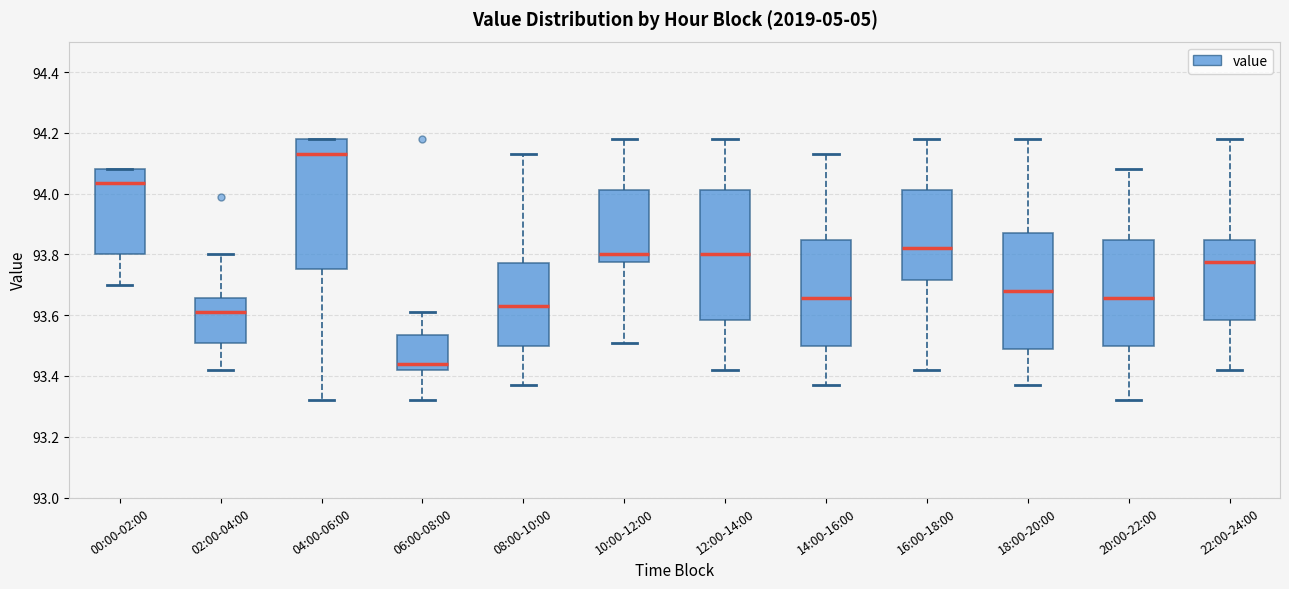

Reading left to right, read every box against the y-axis: the position of its median line, the range the box covers, and the ends of its whiskers. The values are not printed on the chart, so give them approximately, as read against the axis.

00:00-02:00: median 94.04, box 93.80 to 94.08, whiskers 93.70 to 94.08
02:00-04:00: median 93.62, box 93.52 to 93.66, whiskers 93.42 to 93.80
04:00-06:00: median 94.14, box 93.76 to 94.18, whiskers 93.32 to 94.18
06:00-08:00: median 93.44, box 93.42 to 93.54, whiskers 93.32 to 93.62
08:00-10:00: median 93.64, box 93.50 to 93.78, whiskers 93.38 to 94.14
10:00-12:00: median 93.80, box 93.78 to 94.02, whiskers 93.52 to 94.18
12:00-14:00: median 93.80, box 93.58 to 94.02, whiskers 93.42 to 94.18
14:00-16:00: median 93.66, box 93.50 to 93.84, whiskers 93.38 to 94.14
16:00-18:00: median 93.82, box 93.72 to 94.02, whiskers 93.42 to 94.18
18:00-20:00: median 93.68, box 93.48 to 93.88, whiskers 93.38 to 94.18
20:00-22:00: median 93.66, box 93.50 to 93.84, whiskers 93.32 to 94.08
22:00-24:00: median 93.78, box 93.58 to 93.84, whiskers 93.42 to 94.18